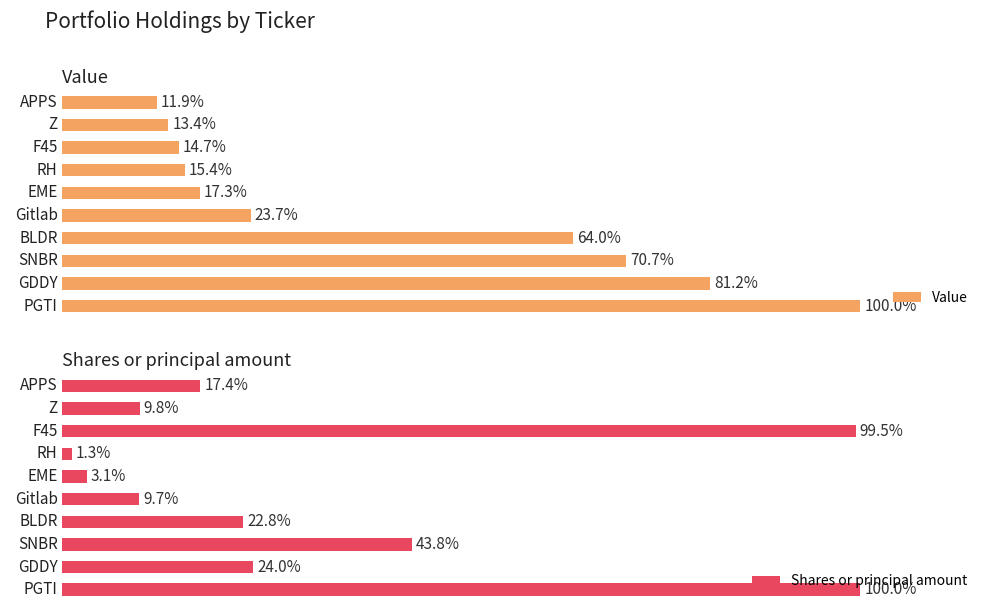

Rank the categories by Shares or principal amount value from highest to lowest.

PGTI, F45, SNBR, GDDY, BLDR, APPS, Z, Gitlab, EME, RH